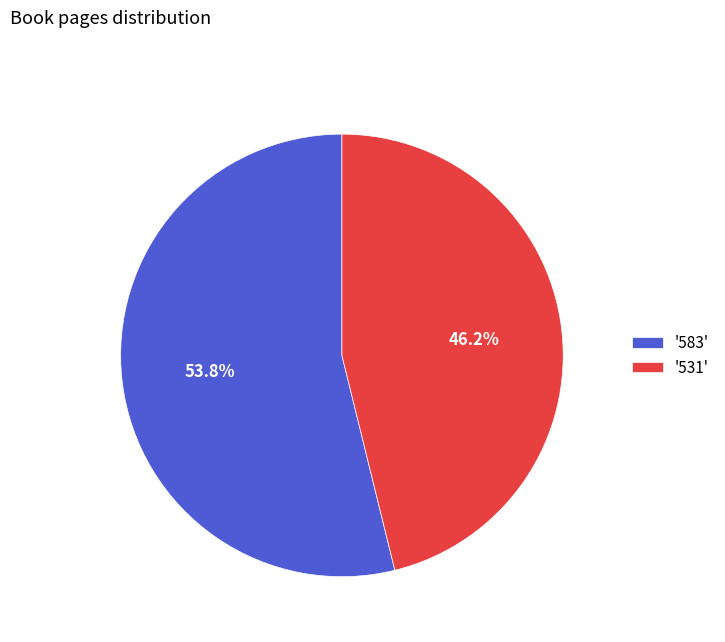

Is the sum of '531' and '583' greater than half?

Yes